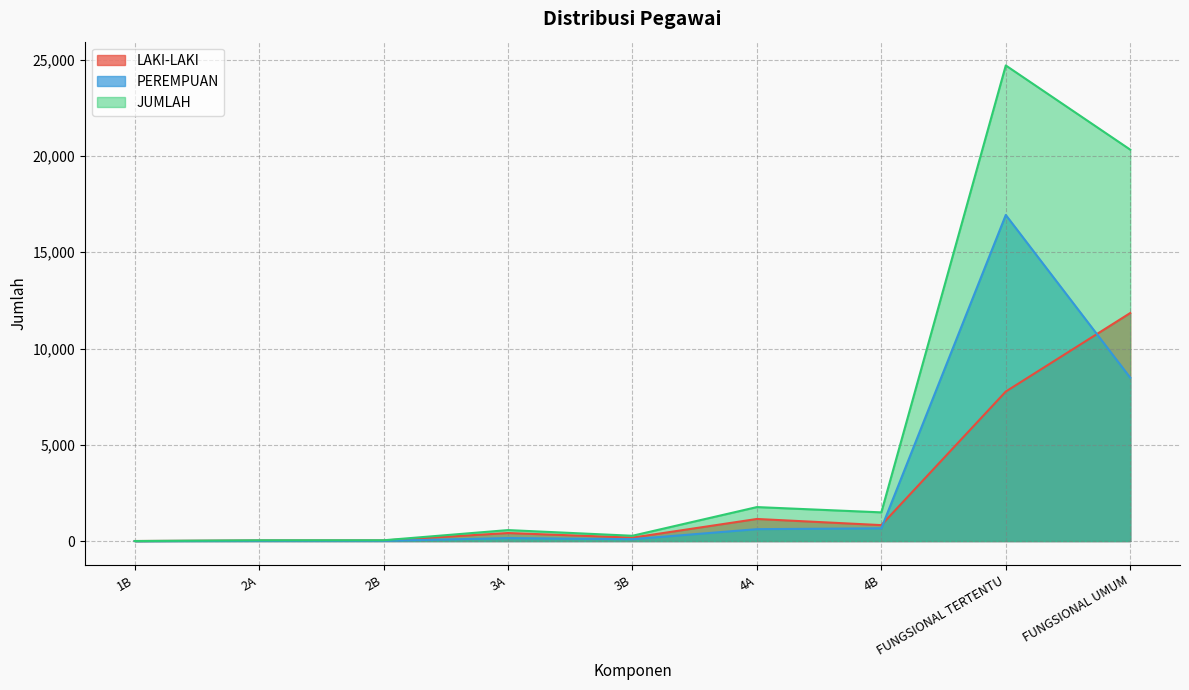

What is the spread (max minus min) of values at 3A?

417